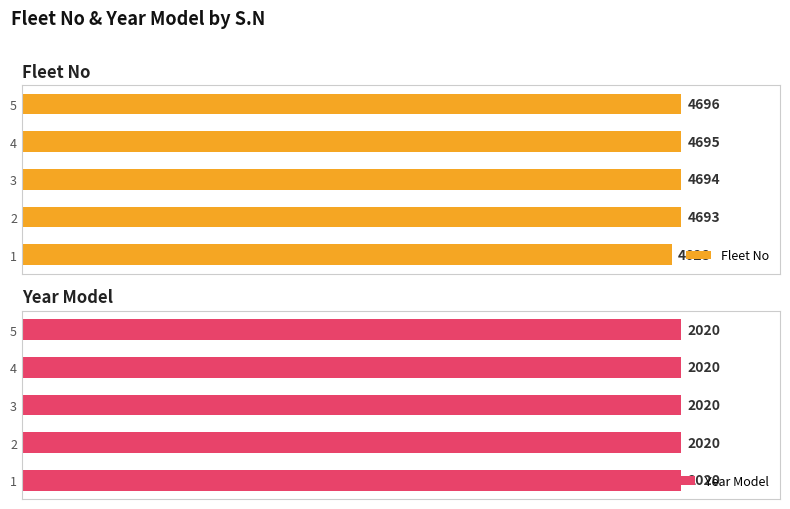

Which series has the widest spread of values?

Fleet No